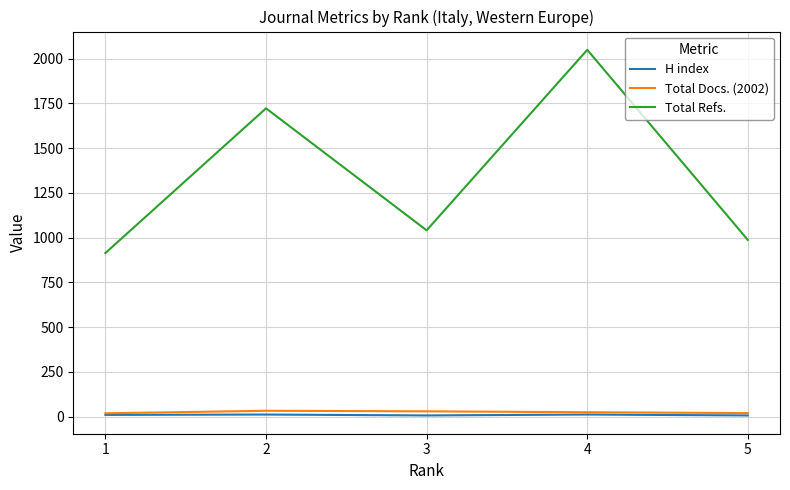

The value of Total Refs. at 4 is 3652. True or false?

False